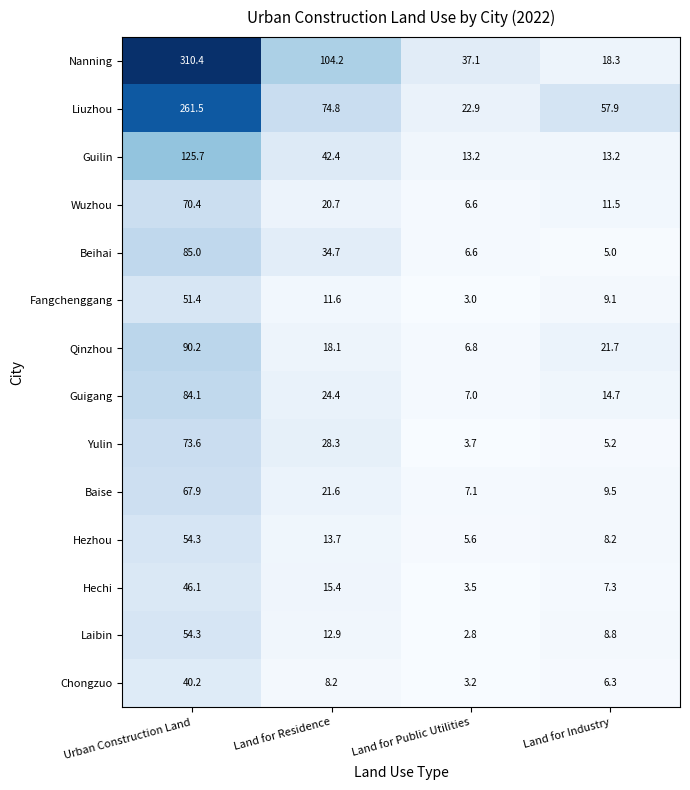

Which series has the largest total across all categories?

Nanning